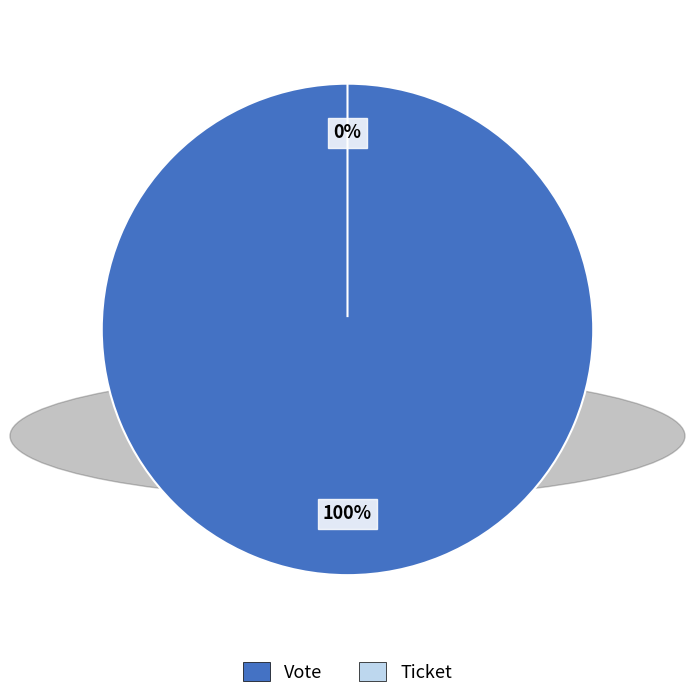

How many segments does this pie chart have?

2